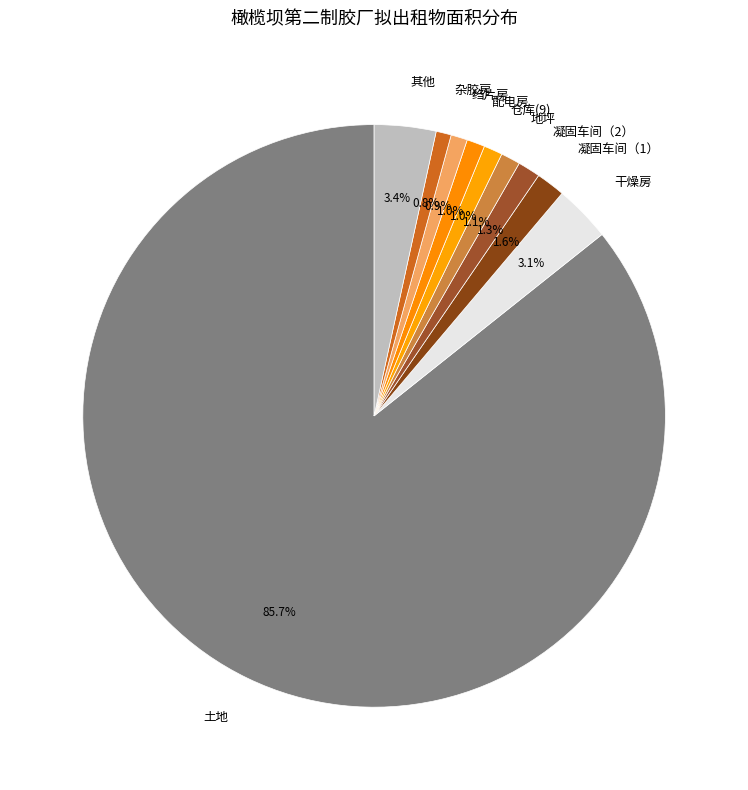

Do 杂胶房 and 仓库(9) together represent more than half of the pie?

No